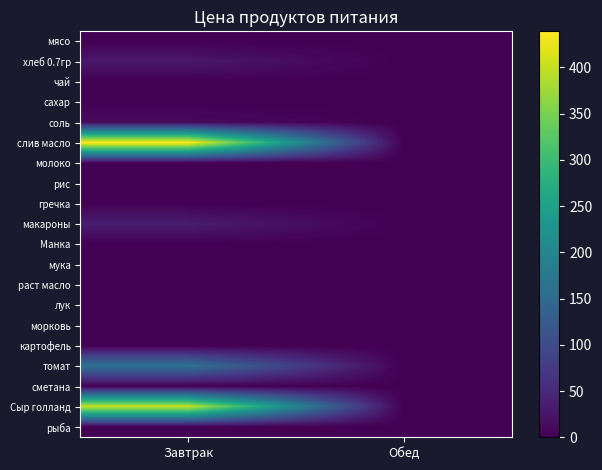

Reading left to right, extract all data points from this chart.

мясо: Завтрак=0.0	Обед=0.0
хлеб 0.7гр: Завтрак=28.6	Обед=0.0
чай: Завтрак=0.0	Обед=0.0
сахар: Завтрак=0.0	Обед=0.0
соль: Завтрак=12.0	Обед=0.0
слив масло: Завтрак=438.9	Обед=0.0
молоко: Завтрак=0.0	Обед=0.0
рис: Завтрак=0.0	Обед=0.0
гречка: Завтрак=0.0	Обед=0.0
макароны: Завтрак=35.0	Обед=0.0
Манка: Завтрак=0.0	Обед=0.0
мука: Завтрак=0.0	Обед=0.0
раст масло: Завтрак=0.0	Обед=0.0
лук: Завтрак=0.0	Обед=0.0
морковь: Завтрак=0.0	Обед=0.0
картофель: Завтрак=0.0	Обед=0.0
томат: Завтрак=164.3	Обед=0.0
сметана: Завтрак=0.0	Обед=0.0
Сыр голланд: Завтрак=400.0	Обед=0.0
рыба: Завтрак=0.0	Обед=0.0